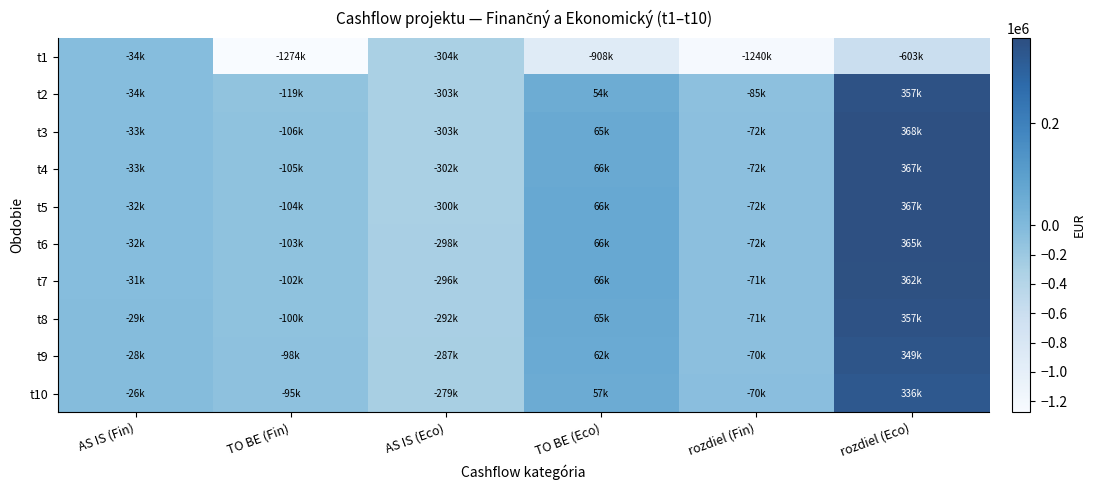

Which series has the largest range (max minus min)?

t1